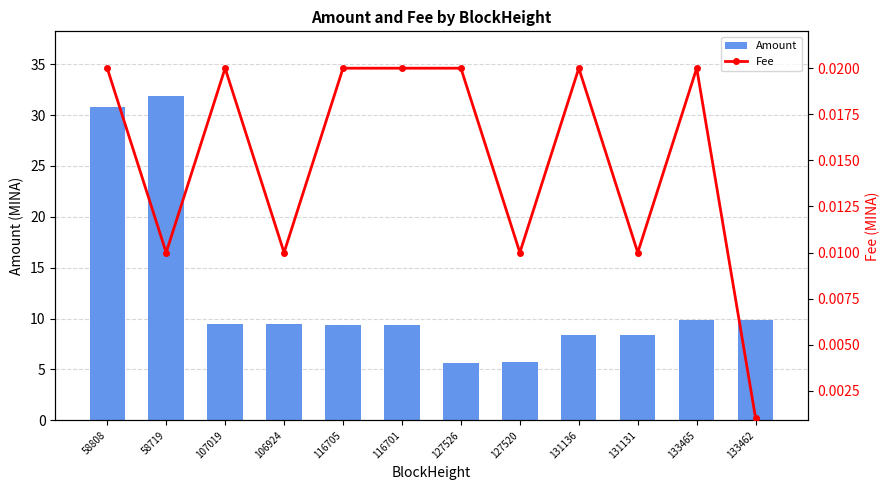

How many series are shown in this chart?

2